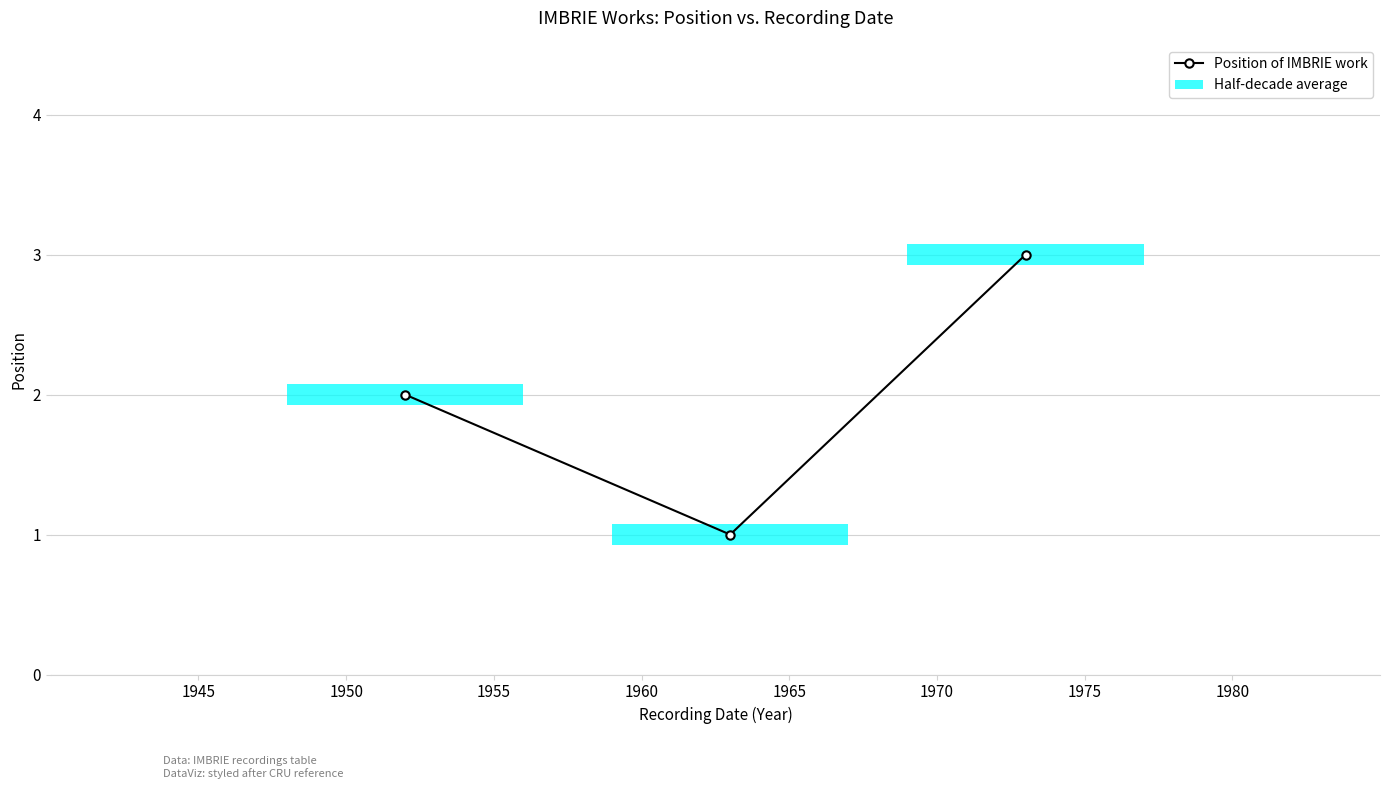

What is the minimum value shown in the chart?

1